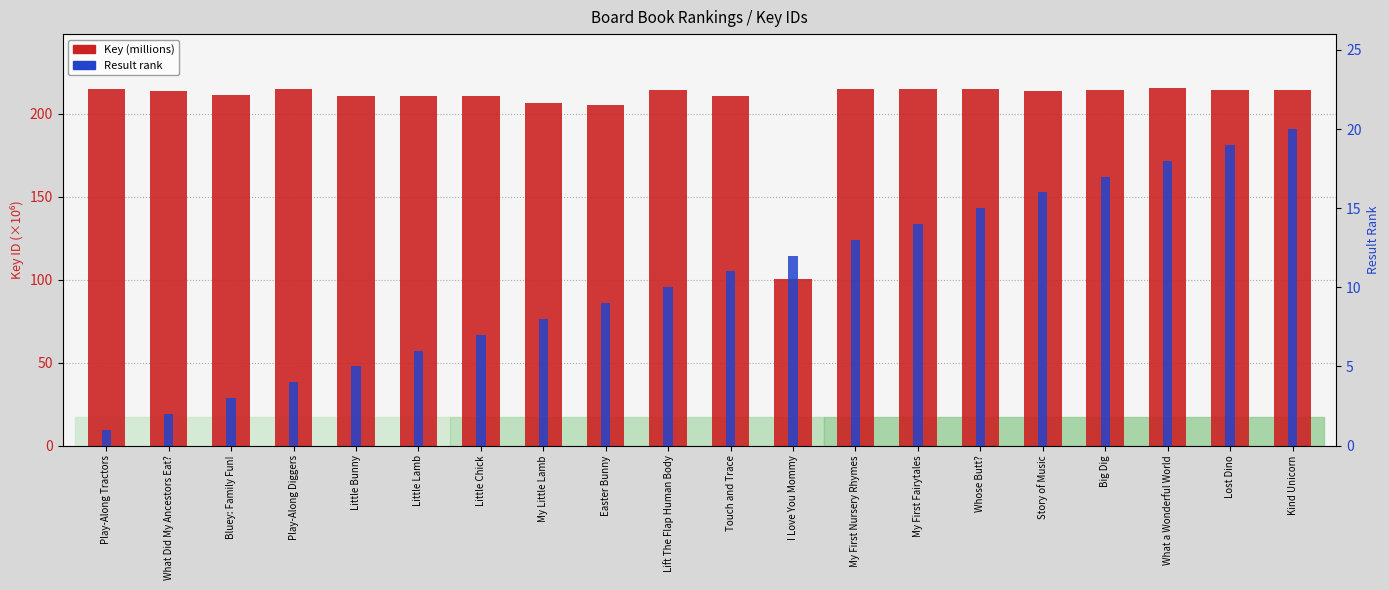

Reading left to right, list all the values displayed in this chart.

Key (millions): 215.3	213.5	211.1	215.3	210.7	210.7	210.7	206.5	205.5	214.6	210.7	100.4	214.9	214.9	214.9	213.7	214.7	215.8	214.7	214.7
Result rank: 1.0	2.0	3.0	4.0	5.0	6.0	7.0	8.0	9.0	10.0	11.0	12.0	13.0	14.0	15.0	16.0	17.0	18.0	19.0	20.0